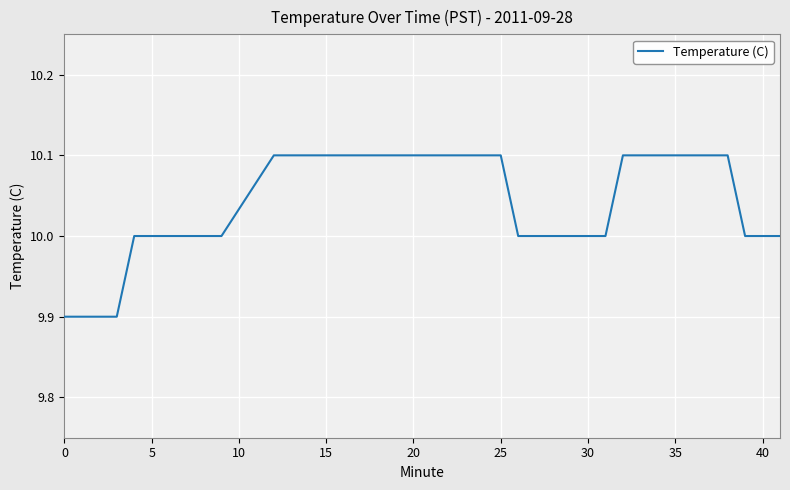

How many lines are shown in the chart?

1